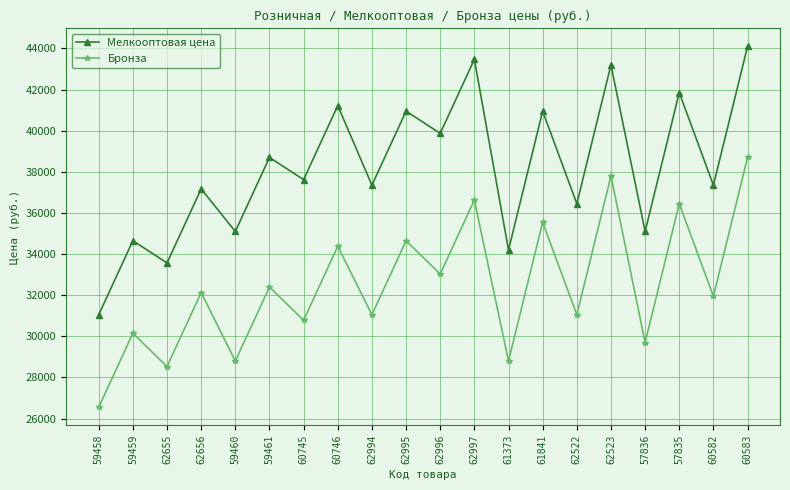

What is the difference between the maximum and minimum values in the Бронза series?

12150